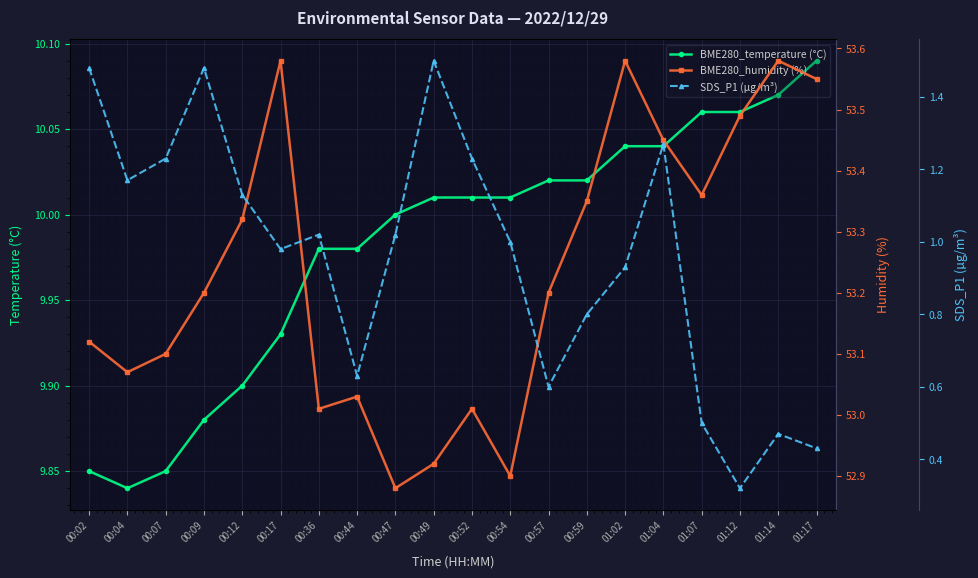

At which category does the chart reach its minimum across all series?

01:12